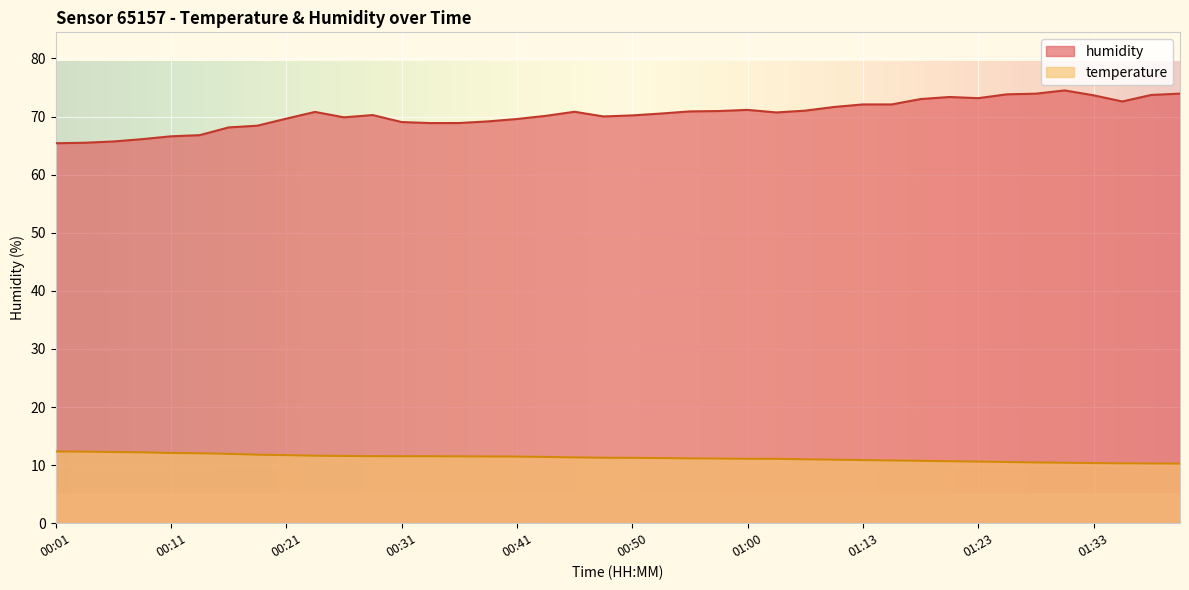

What is the difference between the humidity values at 01:16 and 00:55?

1.2